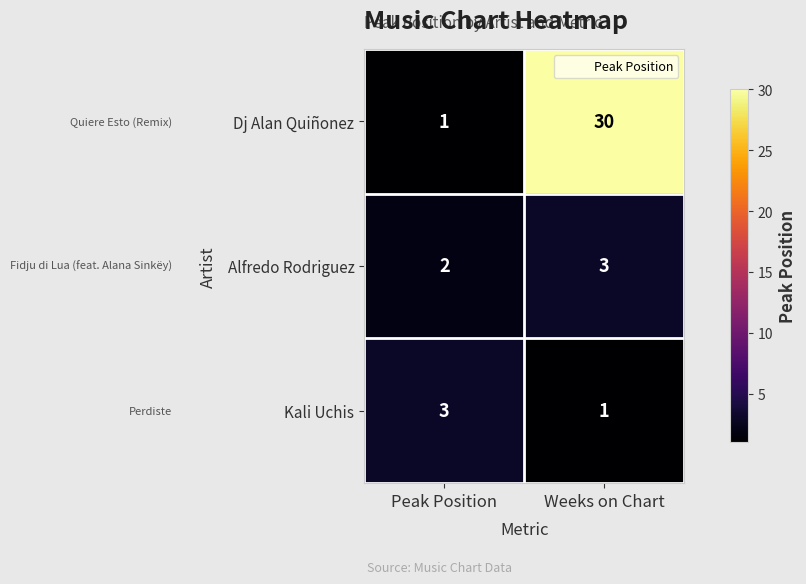

Reading right to left, extract all data points from this chart.

Dj Alan Quiñonez: Weeks on Chart=30	Peak Position=1
Alfredo Rodriguez: Weeks on Chart=3	Peak Position=2
Kali Uchis: Weeks on Chart=1	Peak Position=3